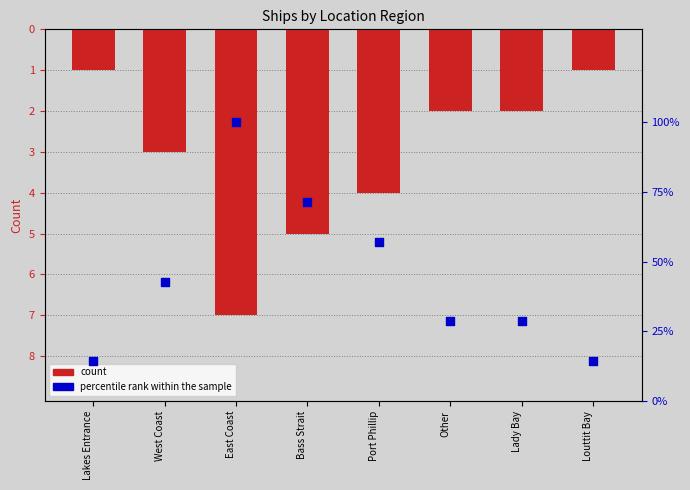

Is the value of percentile rank within the sample at West Coast greater than the value of count at Other?

Yes